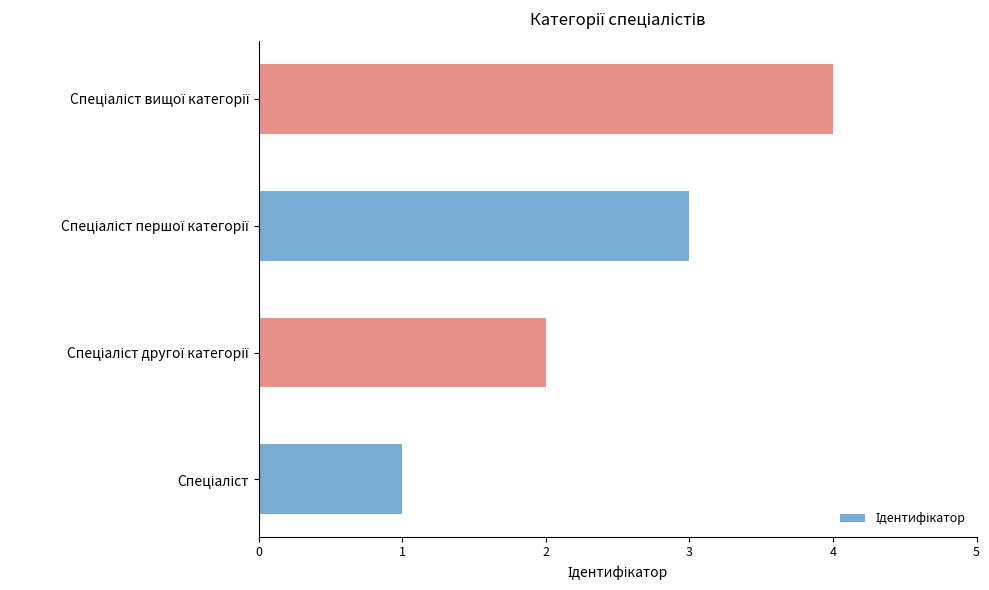

What is the sum of all values?

10